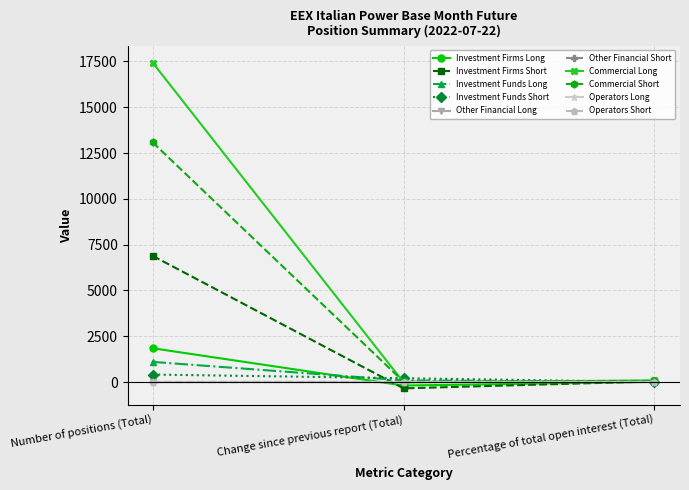

What is the approximate value of Investment Firms Short at Number of positions (Total)?

6889.0